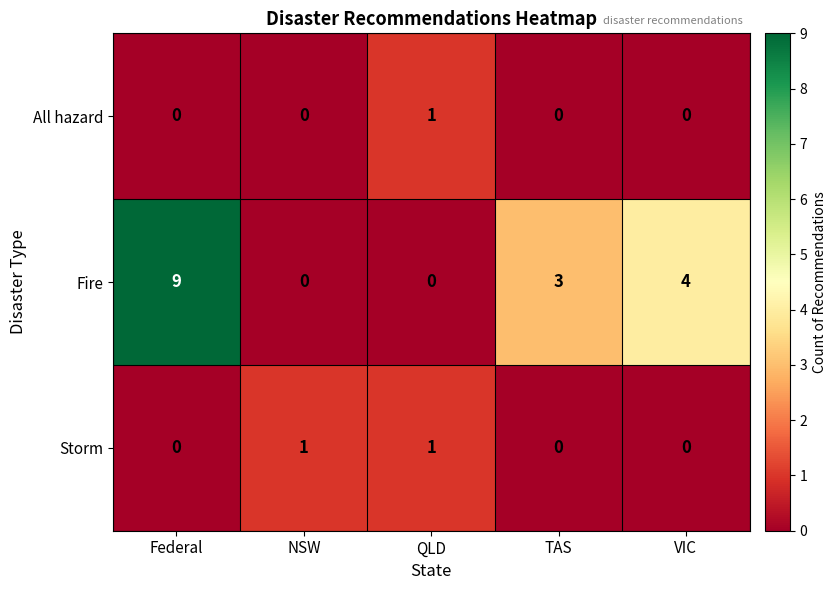

What is the difference between the highest and lowest values at TAS?

3